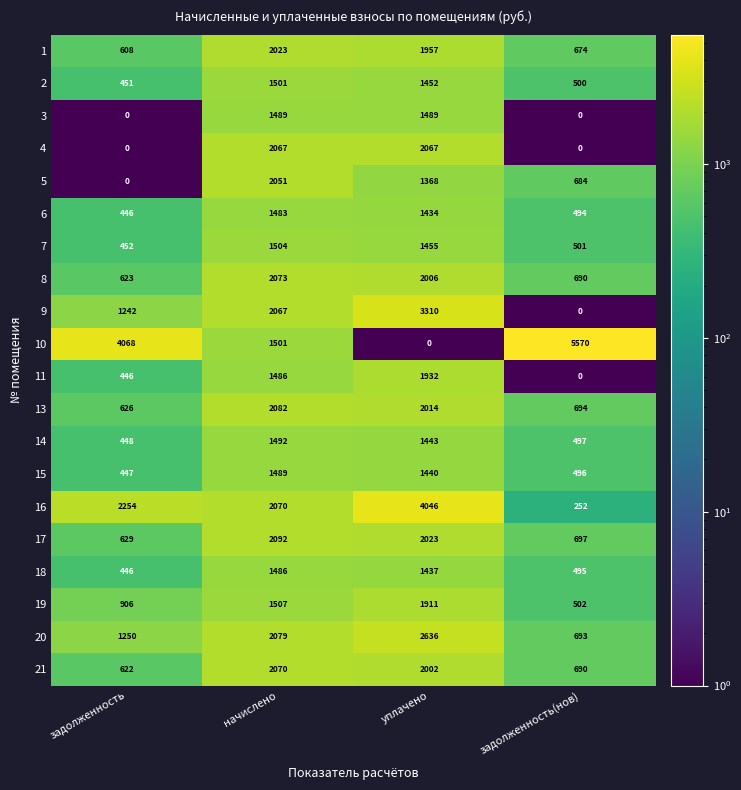

What is the approximate value of 20 at уплачено?

2636